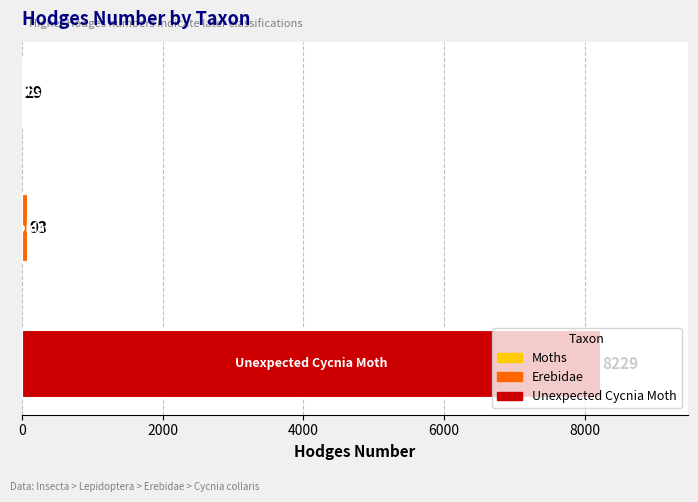

List the labels in order of value, largest first.

Unexpected Cycnia Moth, Erebidae, Moths